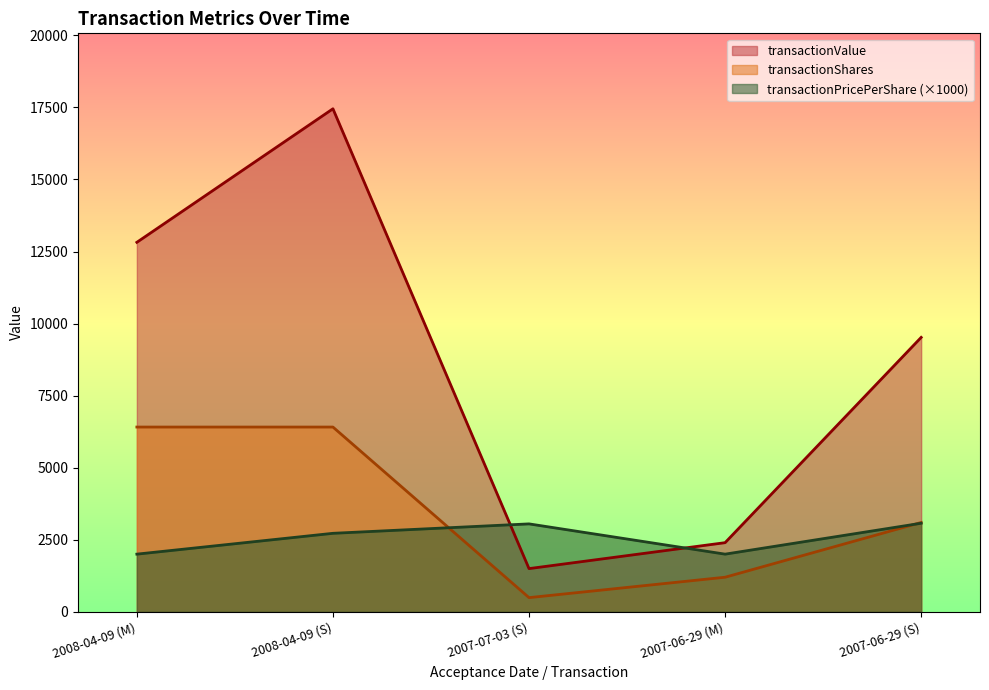

How many values in the transactionValue series are below 9521?

2